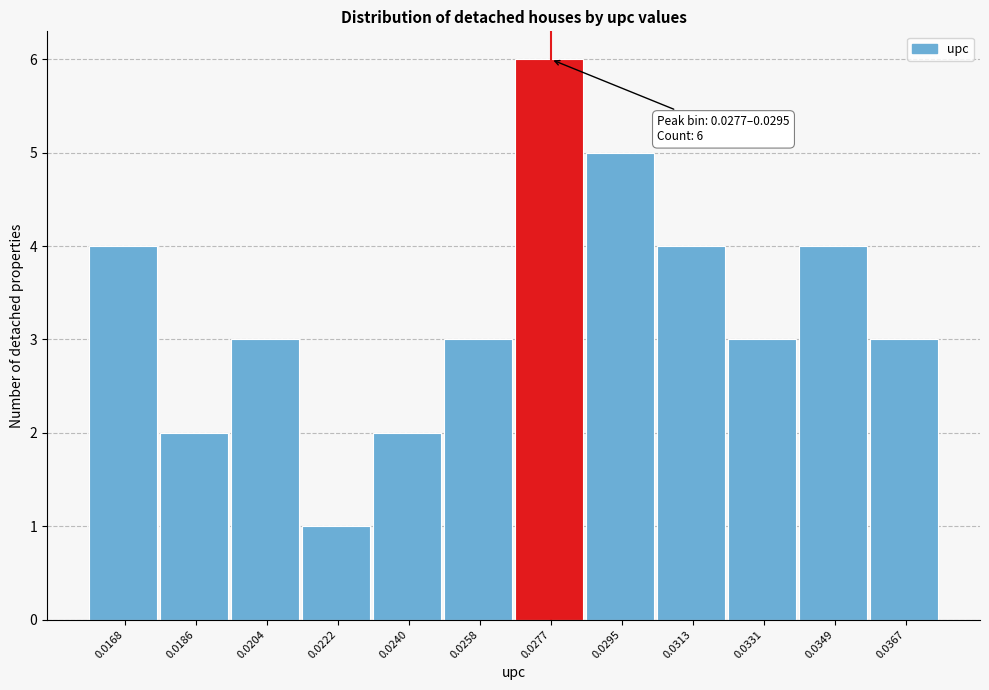

Reading left to right, list all the values displayed in this chart.

0.0168=4	0.0186=2	0.0204=3	0.0222=1	0.0240=2	0.0258=3	0.0277=6	0.0295=5	0.0313=4	0.0331=3	0.0349=4	0.0367=3